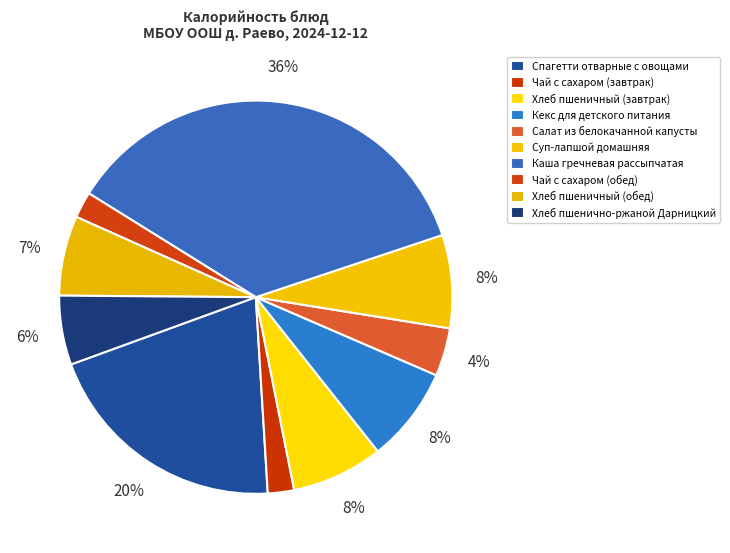

How many slices are in this pie chart?

10